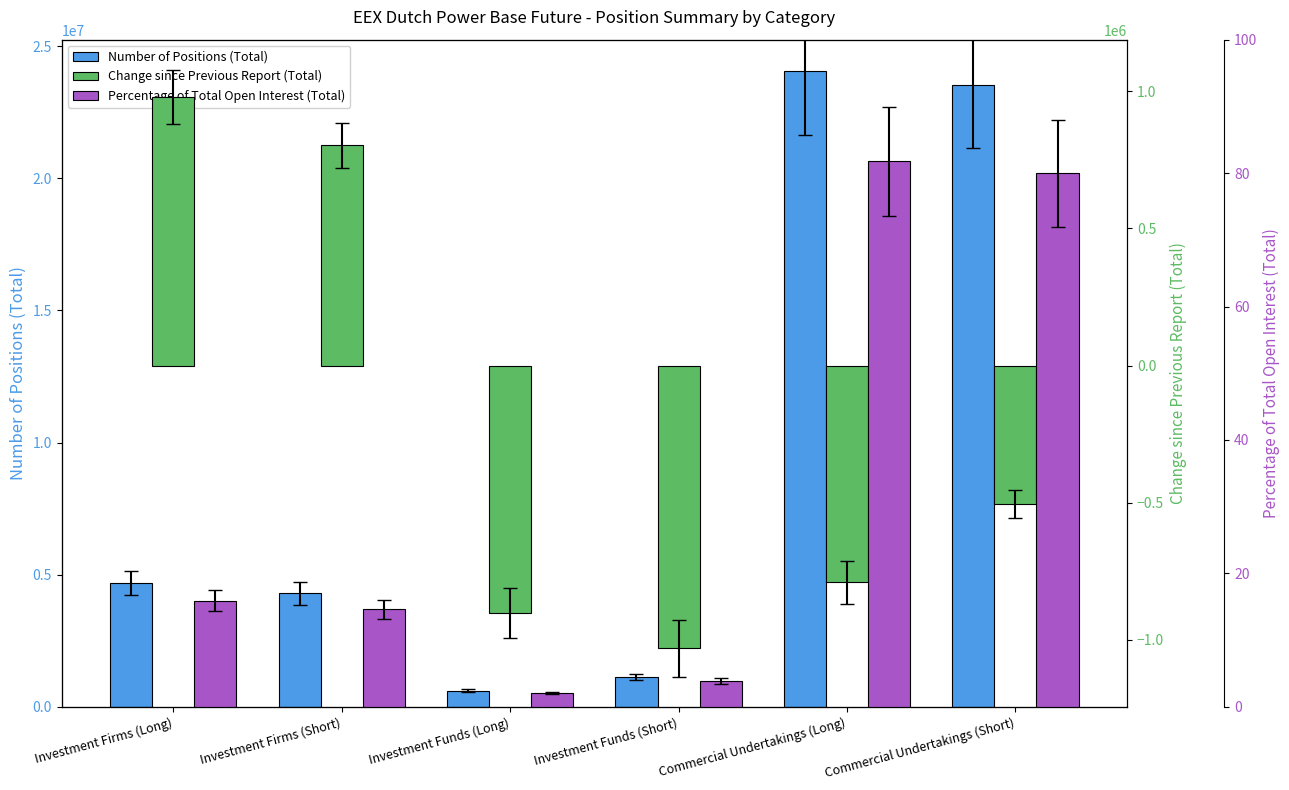

What is the minimum value for Change since Previous Report (Total)?

-1030490.0